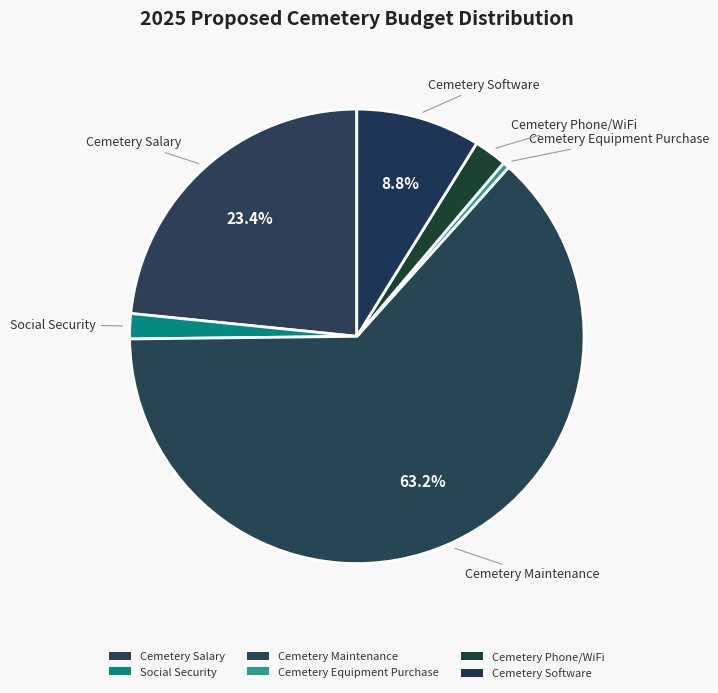

How many segments does this pie chart have?

6